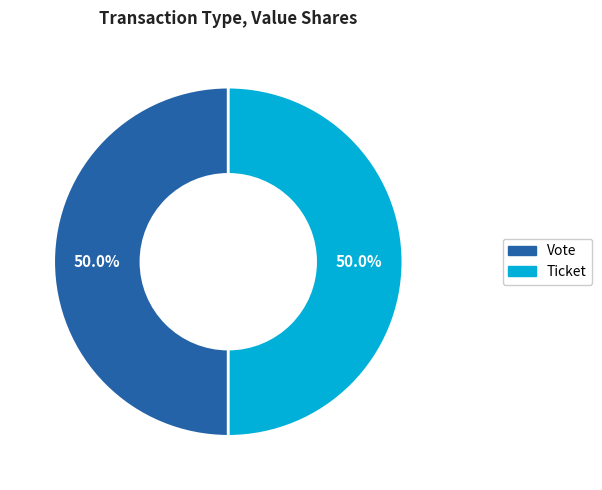

What is the ratio of the value at Vote to the value at Ticket?

1.0